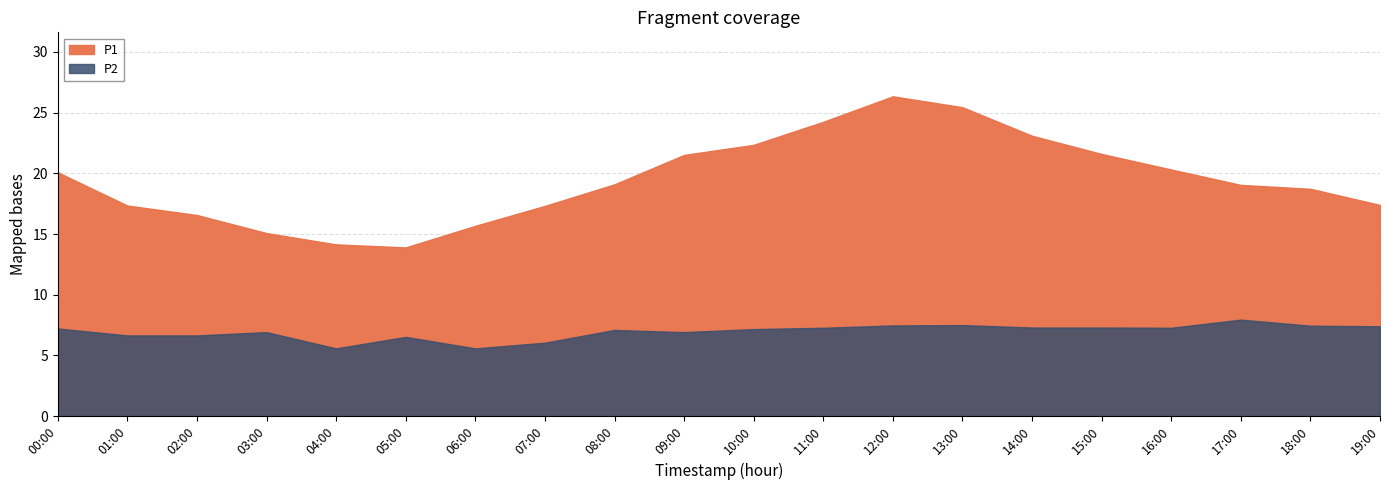

Which series has the largest total across all categories?

P1